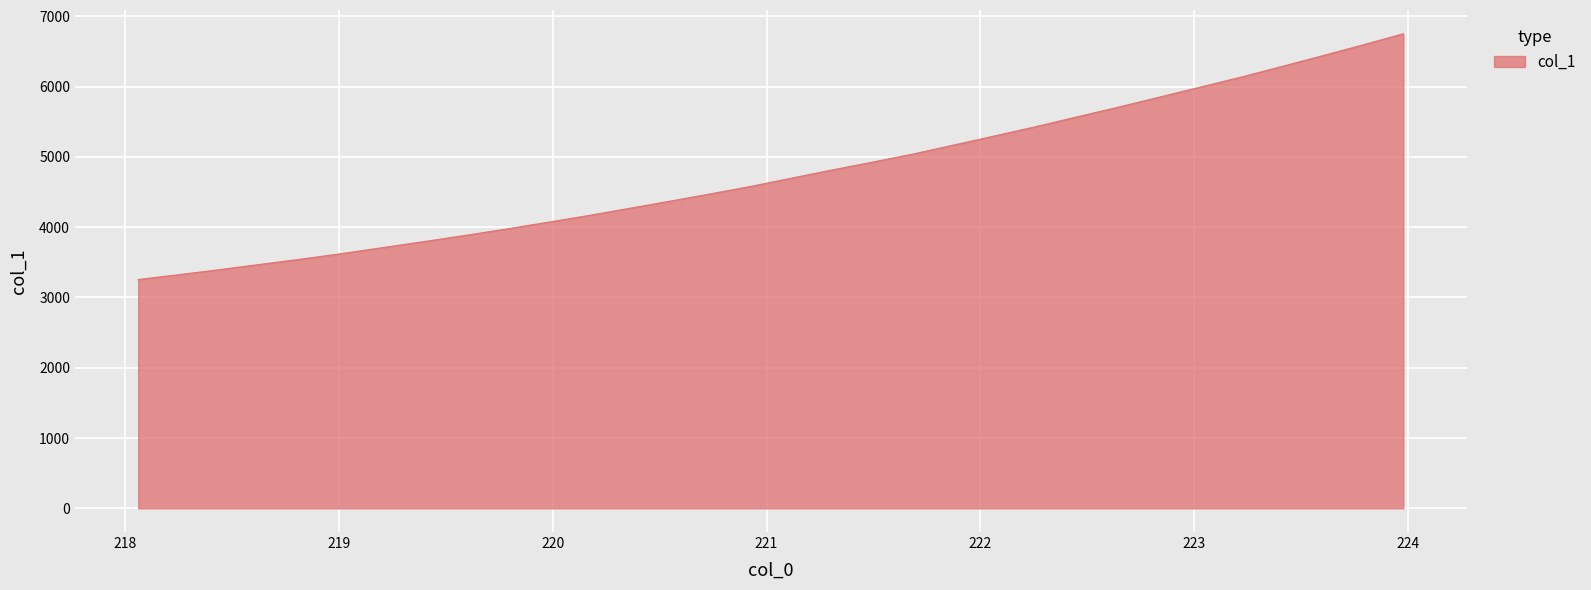

What is the minimum value shown in the chart?

3255.0